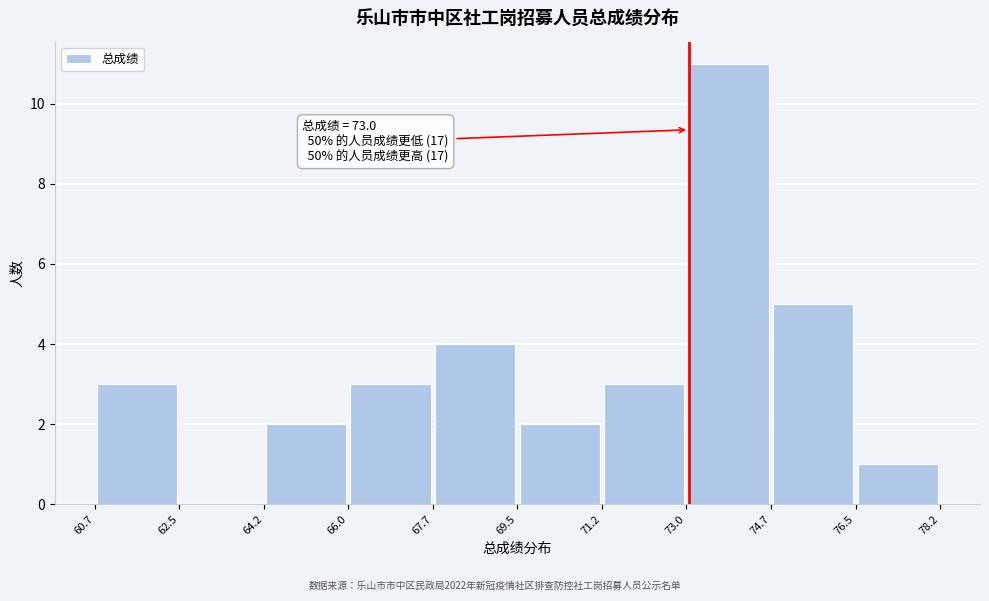

Which range on the x-axis has the tallest bar?

73.0 to 74.7